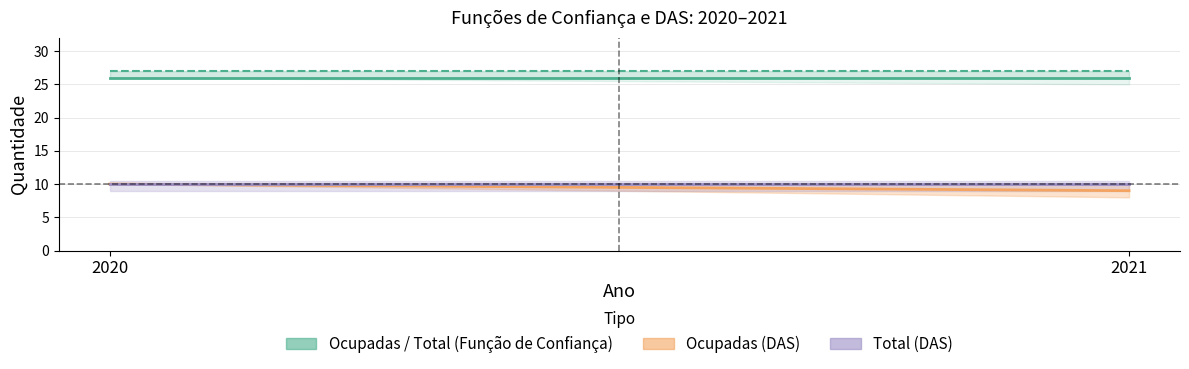

Reading left to right, transcribe all the data shown in this chart.

Ocupadas (Função de Confiança): 26	26
Total (Função de Confiança): 27	27
Ocupadas (DAS): 10	9
Total (DAS): 10	10